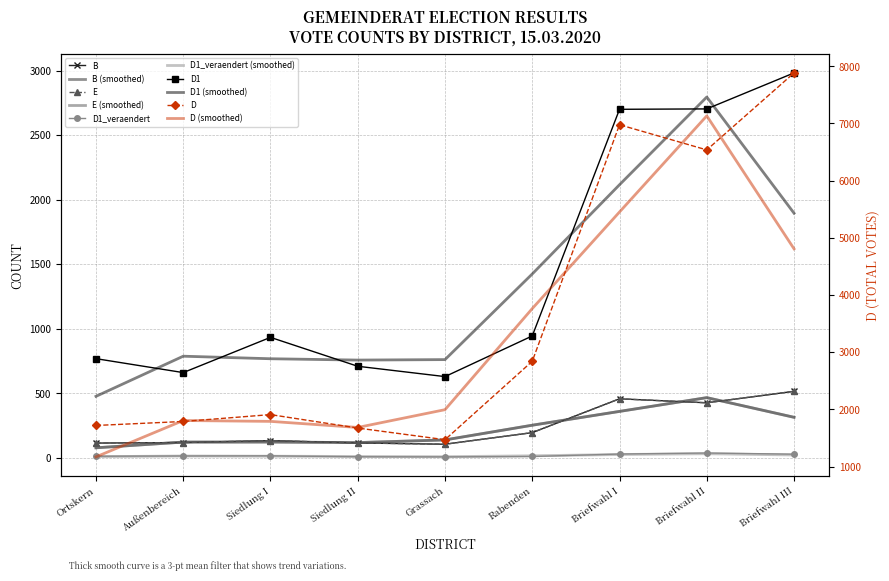

Rank the series at Grassach from highest to lowest value.

D, D1, B, E, D1_veraendert